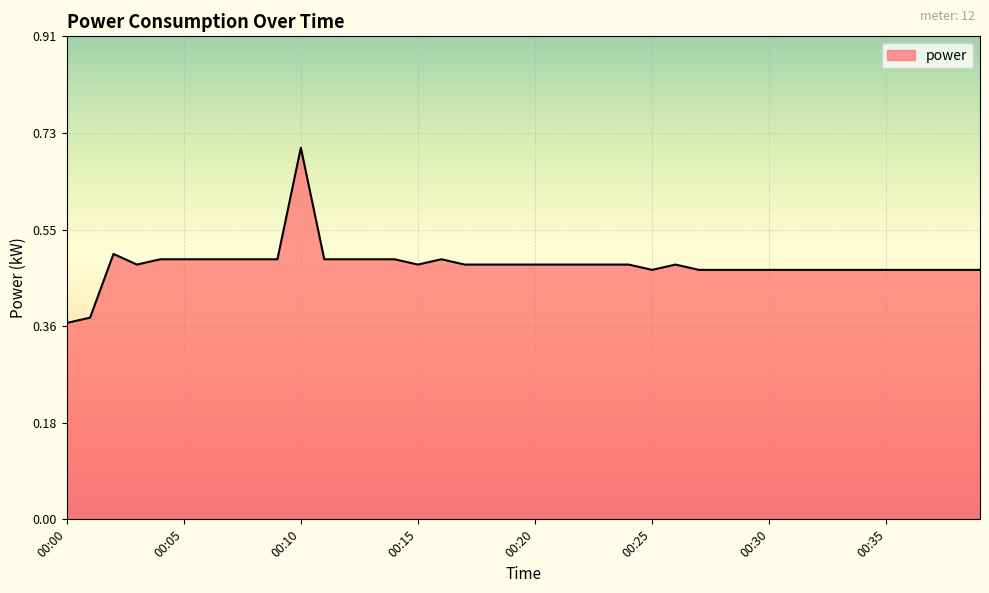

What is the difference between the maximum and second lowest values?

0.3